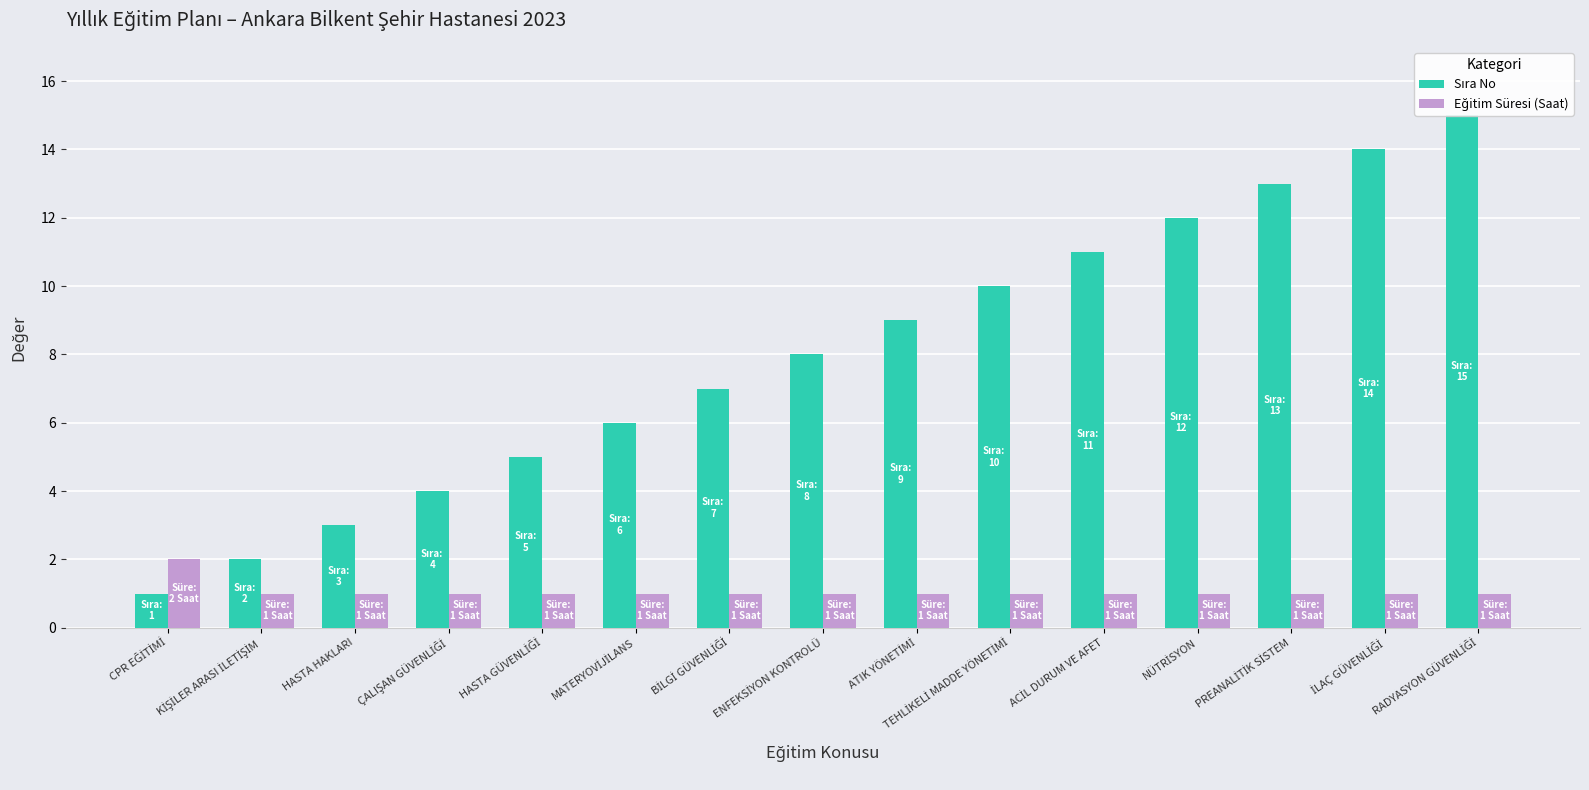

Read the Sıra No value at KİŞİLER ARASI İLETİŞİM.

2